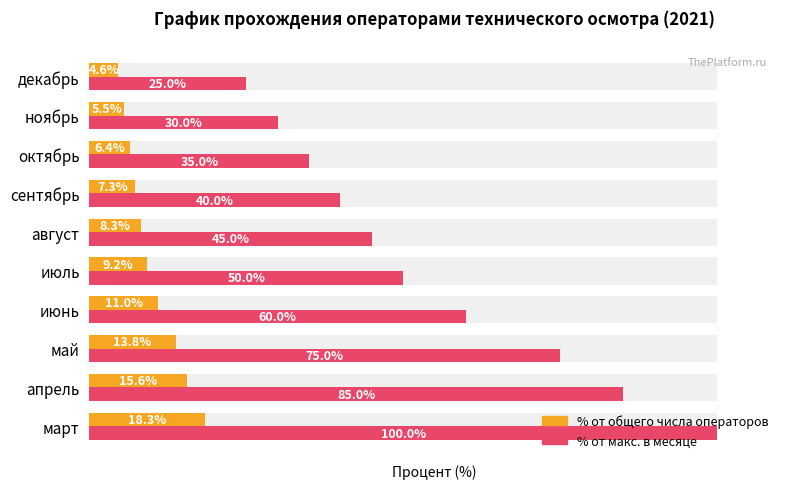

Rank the categories by Кол-во операторов (% от макс) value from lowest to highest.

декабрь, ноябрь, октябрь, сентябрь, август, июль, июнь, май, апрель, март